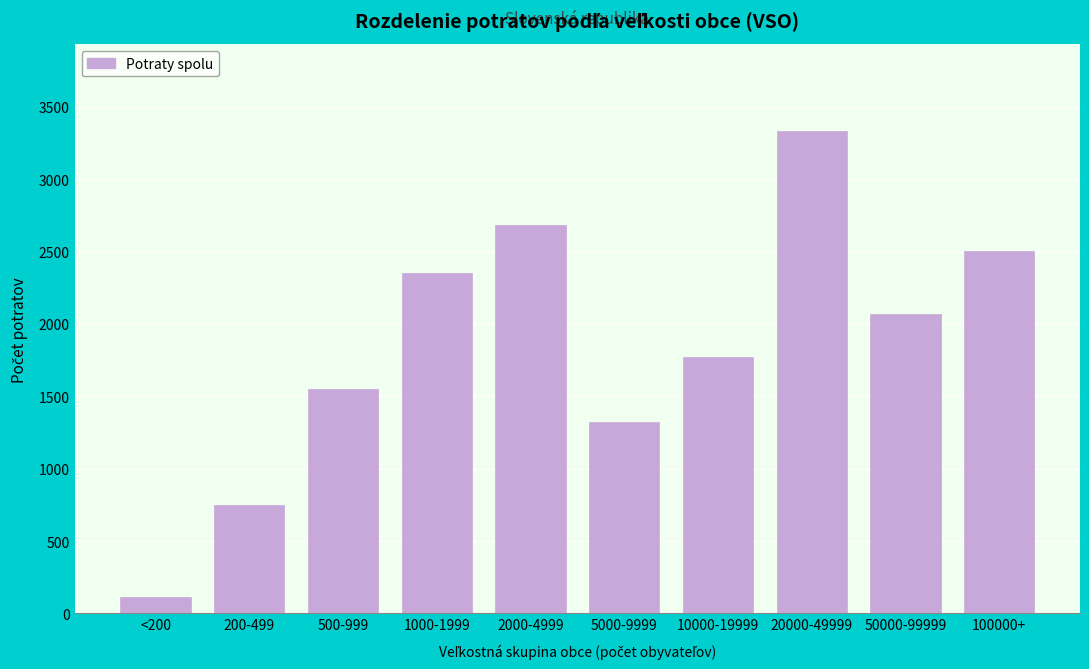

Reading left to right, list all the values displayed in this chart.

<200=112	200-499=752	500-999=1552	1000-1999=2351	2000-4999=2681	5000-9999=1324	10000-19999=1771	20000-49999=3333	50000-99999=2071	100000+=2505